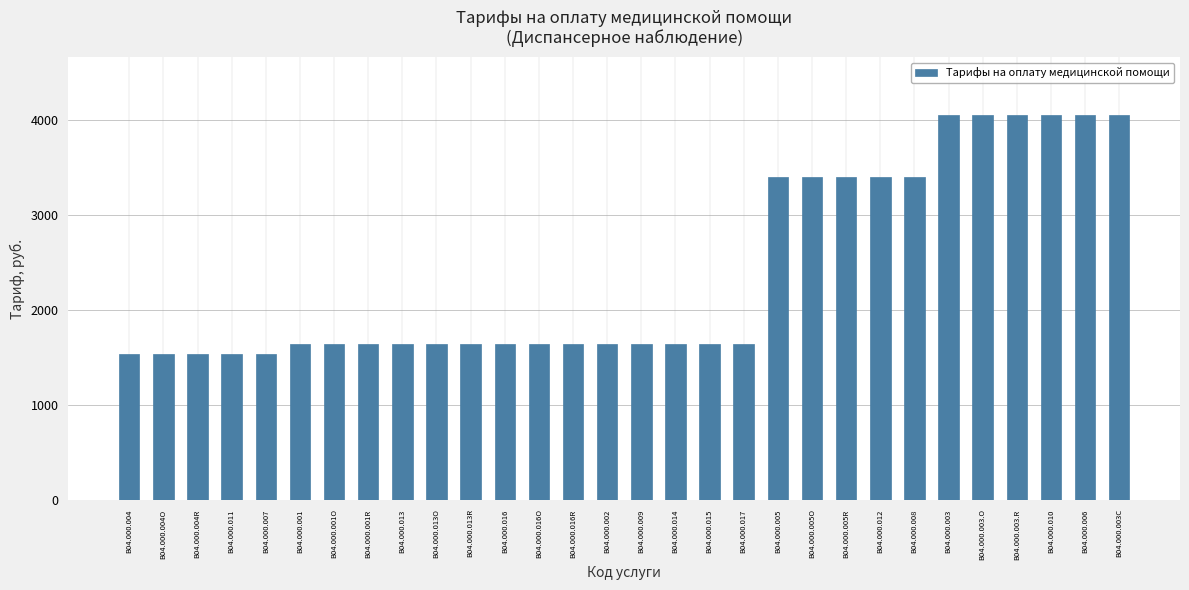

What is the greatest value displayed?

4050